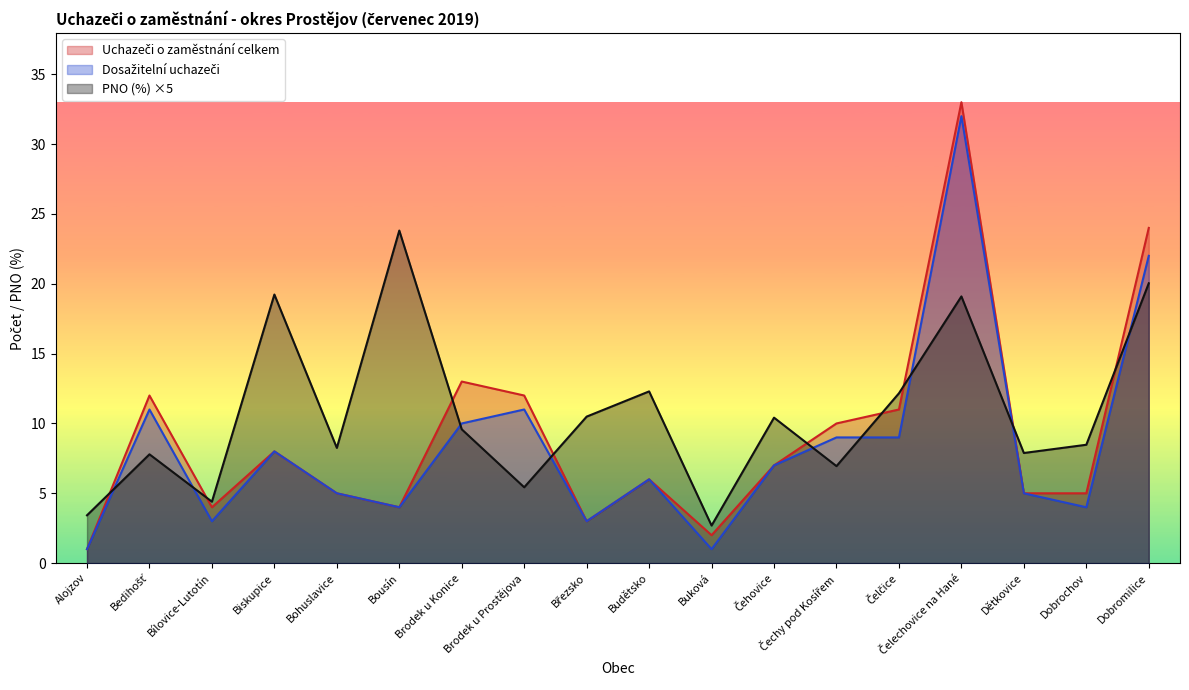

Reading left to right, extract all data points from this chart.

Uchazeči o zaměstnání celkem: Alojzov=1.0	Bedihošť=12.0	Bílovice-Lutotín=4.0	Biskupice=8.0	Bohuslavice=5.0	Bousín=4.0	Brodek u Konice=13.0	Brodek u Prostějova=12.0	Březsko=3.0	Budětsko=6.0	Buková=2.0	Čehovice=7.0	Čechy pod Kosířem=10.0	Čelčice=11.0	Čelechovice na Hané=33.0	Dětkovice=5.0	Dobrochov=5.0	Dobromilice=24.0
Dosažitelní uchazeči: Alojzov=1.0	Bedihošť=11.0	Bílovice-Lutotín=3.0	Biskupice=8.0	Bohuslavice=5.0	Bousín=4.0	Brodek u Konice=10.0	Brodek u Prostějova=11.0	Březsko=3.0	Budětsko=6.0	Buková=1.0	Čehovice=7.0	Čechy pod Kosířem=9.0	Čelčice=9.0	Čelechovice na Hané=32.0	Dětkovice=5.0	Dobrochov=4.0	Dobromilice=22.0
PNO (%): Alojzov=3.4	Bedihošť=7.8	Bílovice-Lutotín=4.4	Biskupice=19.2	Bohuslavice=8.2	Bousín=23.8	Brodek u Konice=9.6	Brodek u Prostějova=5.4	Březsko=10.5	Budětsko=12.3	Buková=2.7	Čehovice=10.4	Čechy pod Kosířem=6.9	Čelčice=12.2	Čelechovice na Hané=19.1	Dětkovice=7.9	Dobrochov=8.5	Dobromilice=20.0